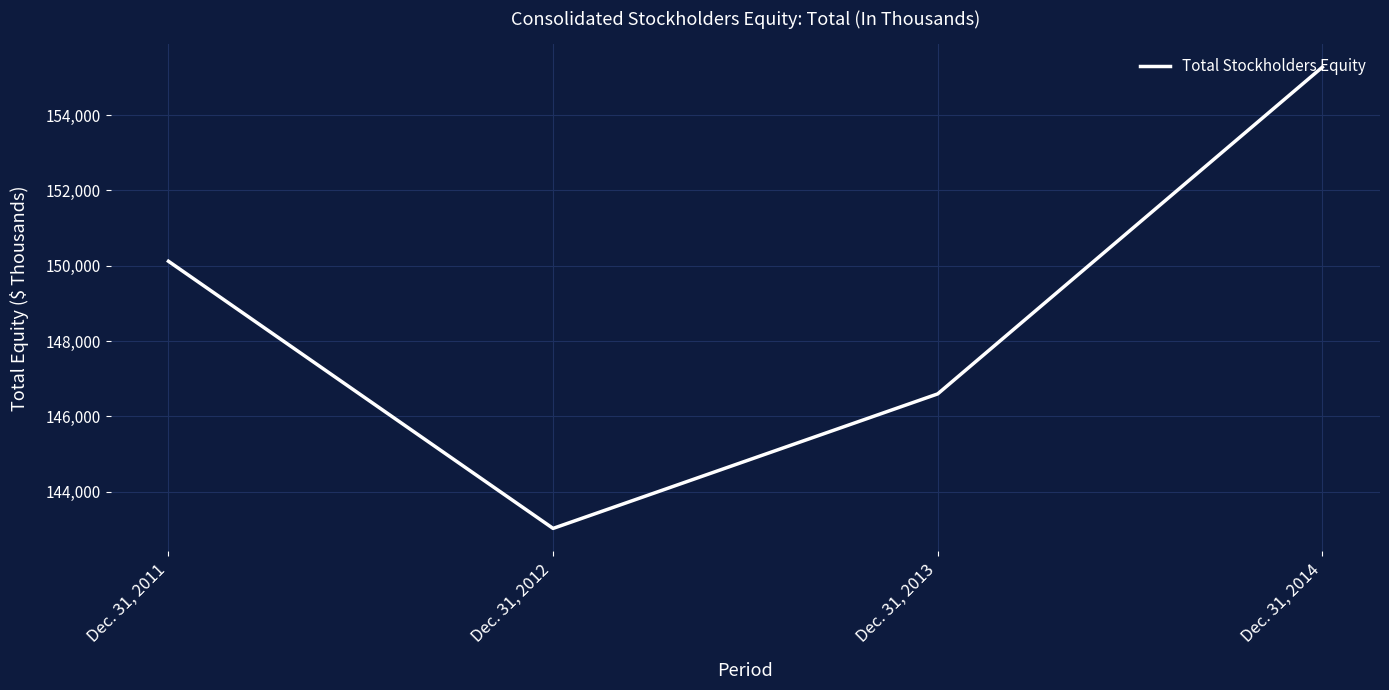

The value at Dec. 31, 2012 is 90337. True or false?

False